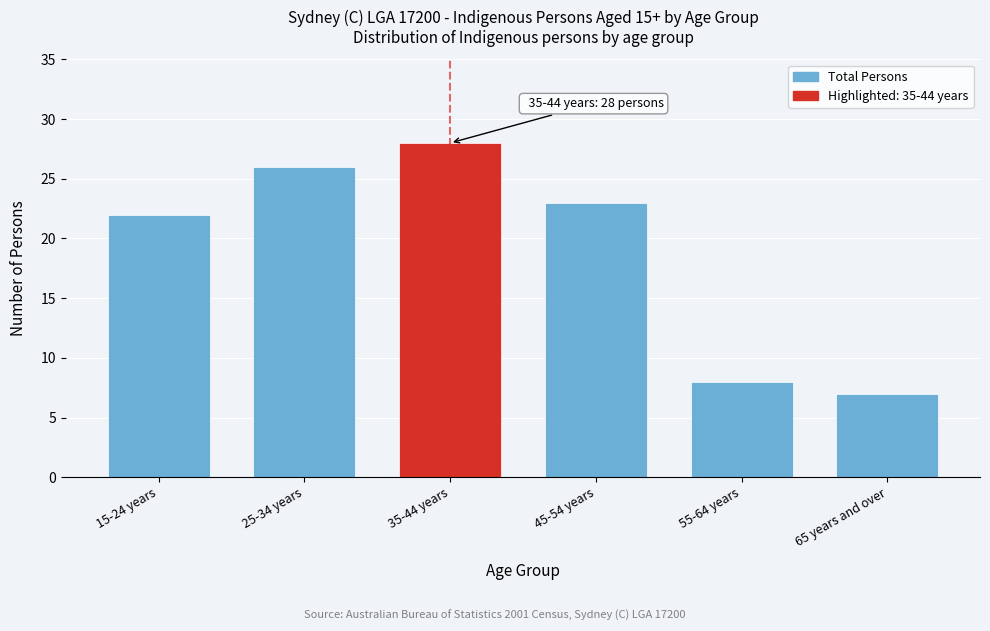

Reading right to left, transcribe all the data shown in this chart.

7	8	23	28	26	22